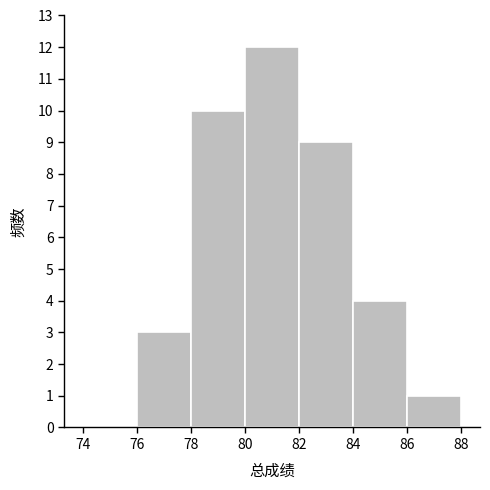

Which range on the x-axis has the tallest bar?

80 to 82